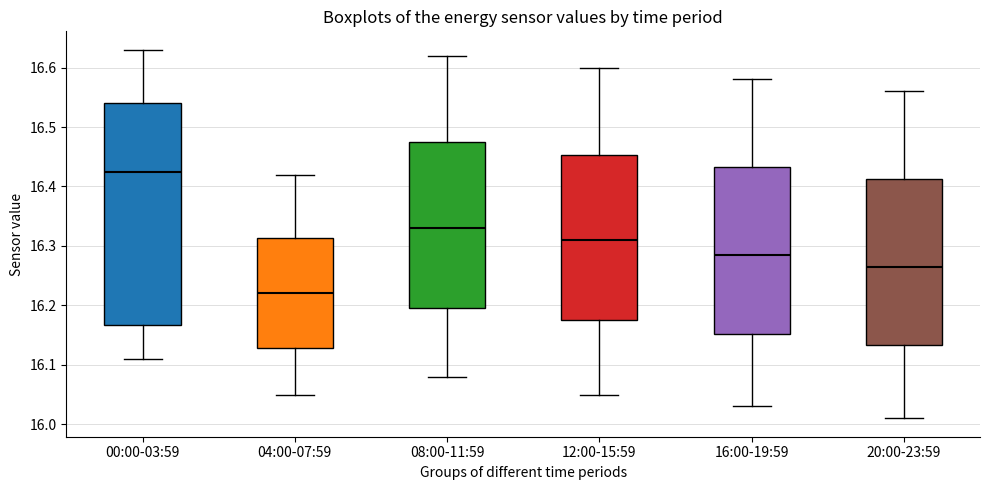

Reading left to right, read every box against the y-axis: the position of its median line, the range the box covers, and the ends of its whiskers. The values are not printed on the chart, so give them approximately, as read against the axis.

00:00-03:59: median 16.43, box 16.17 to 16.54, whiskers 16.11 to 16.63
04:00-07:59: median 16.22, box 16.13 to 16.31, whiskers 16.05 to 16.42
08:00-11:59: median 16.33, box 16.20 to 16.48, whiskers 16.08 to 16.62
12:00-15:59: median 16.31, box 16.18 to 16.45, whiskers 16.05 to 16.60
16:00-19:59: median 16.29, box 16.15 to 16.43, whiskers 16.03 to 16.58
20:00-23:59: median 16.27, box 16.13 to 16.41, whiskers 16.01 to 16.56